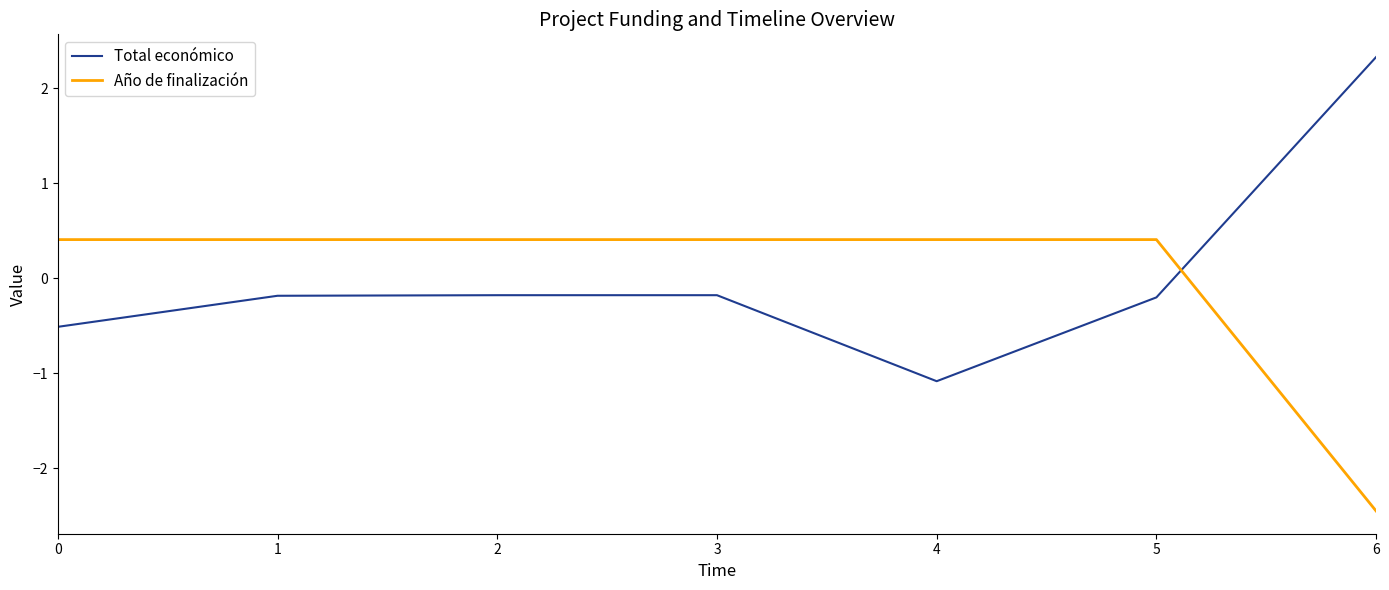

What is the total value across all series at 5?

0.2